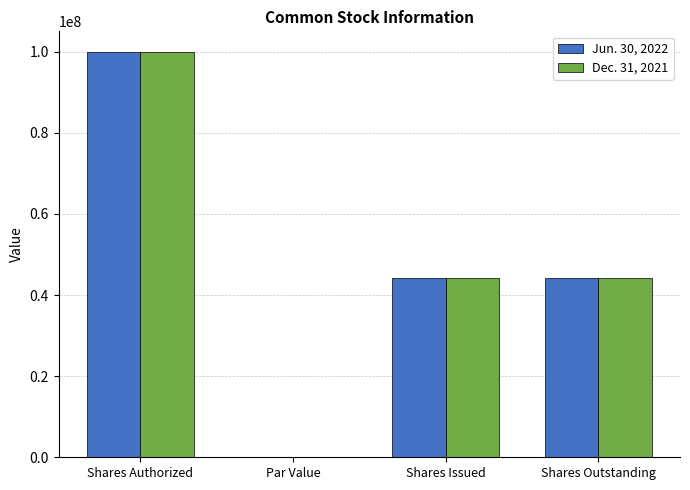

True or false: Dec. 31, 2021 has a value of 27711421.6 at Shares Issued.

False